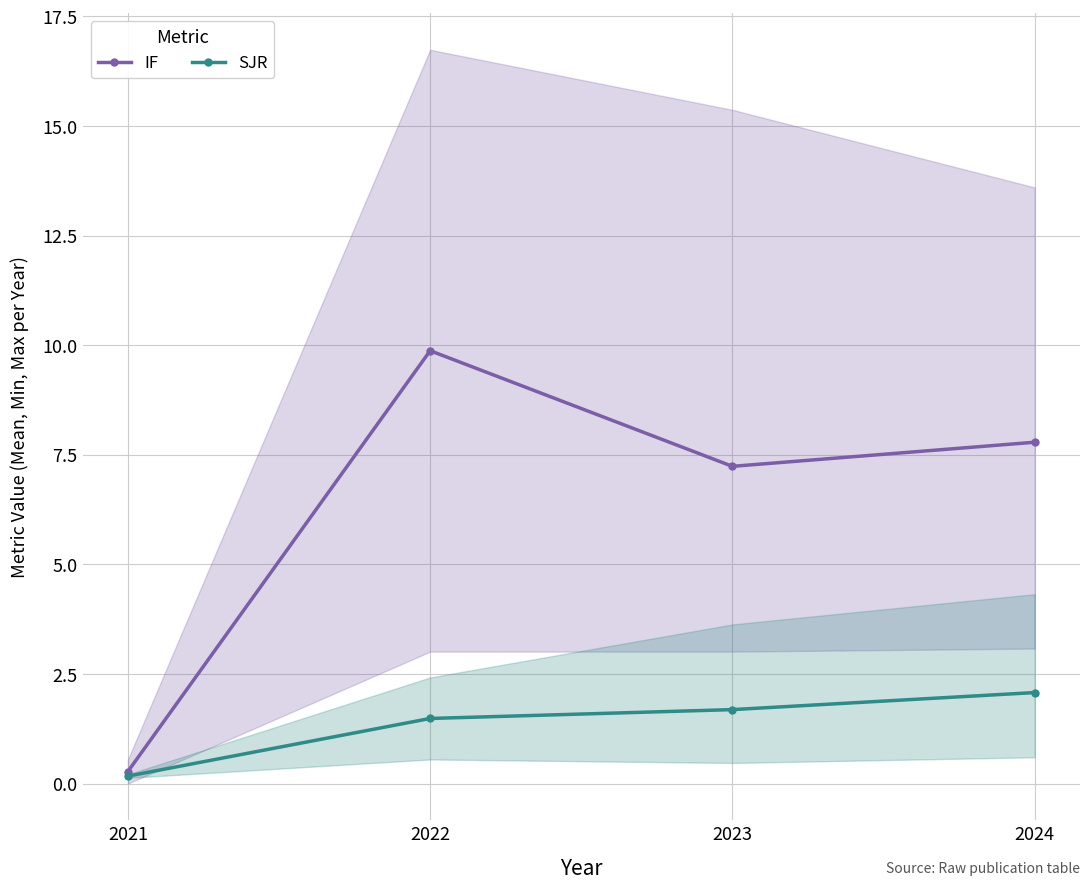

Where is the first local maximum for IF?

2022